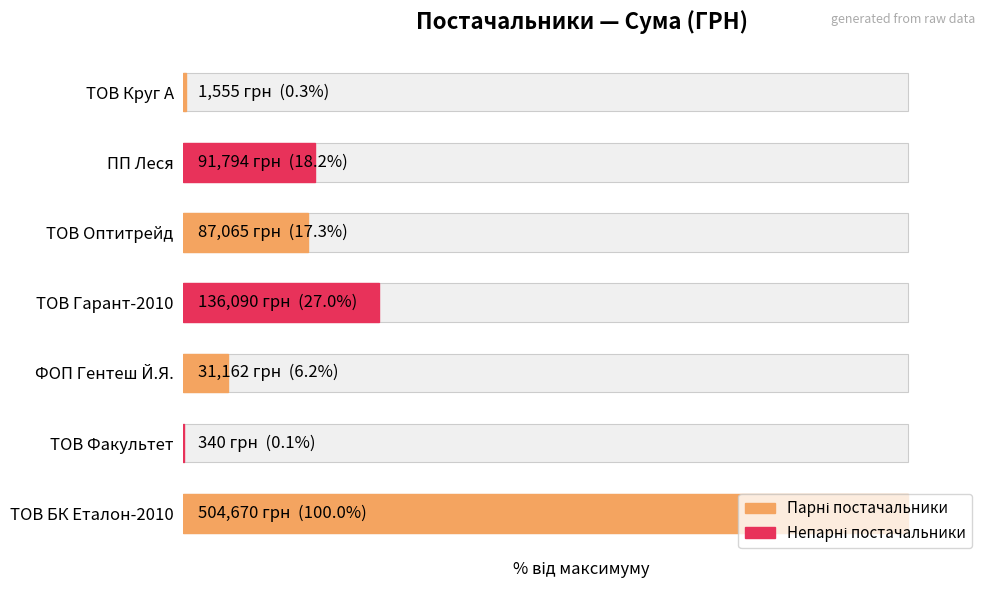

Between ТОВ Факультет and ТОВ Гарант-2010, which is larger?

ТОВ Гарант-2010